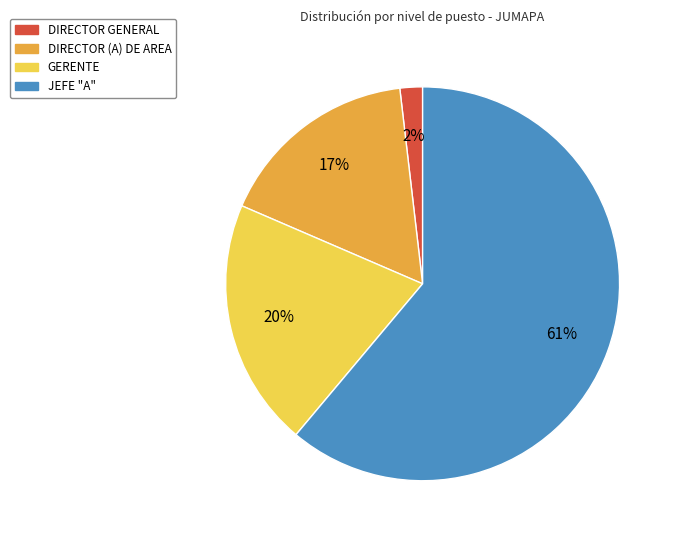

Does any single category account for the majority?

Yes